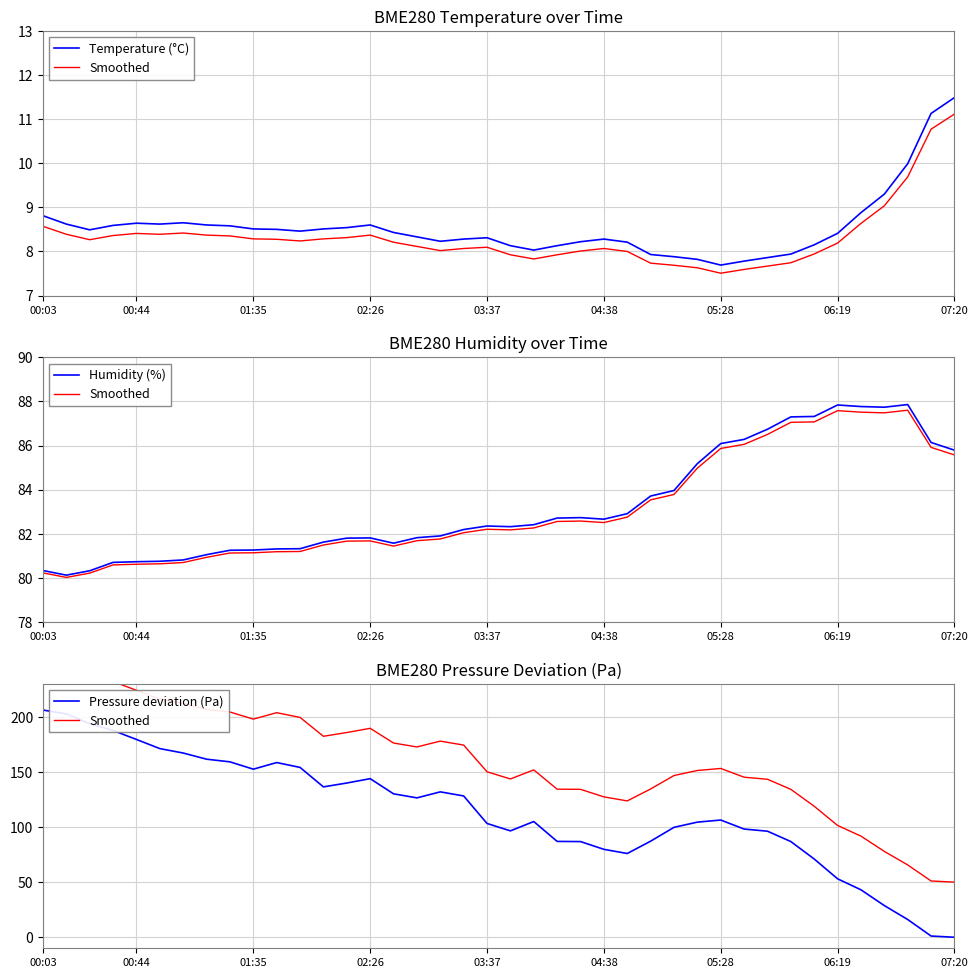

Is it true that Pressure deviation (Pa) equals 283.0 at 00:44?

False